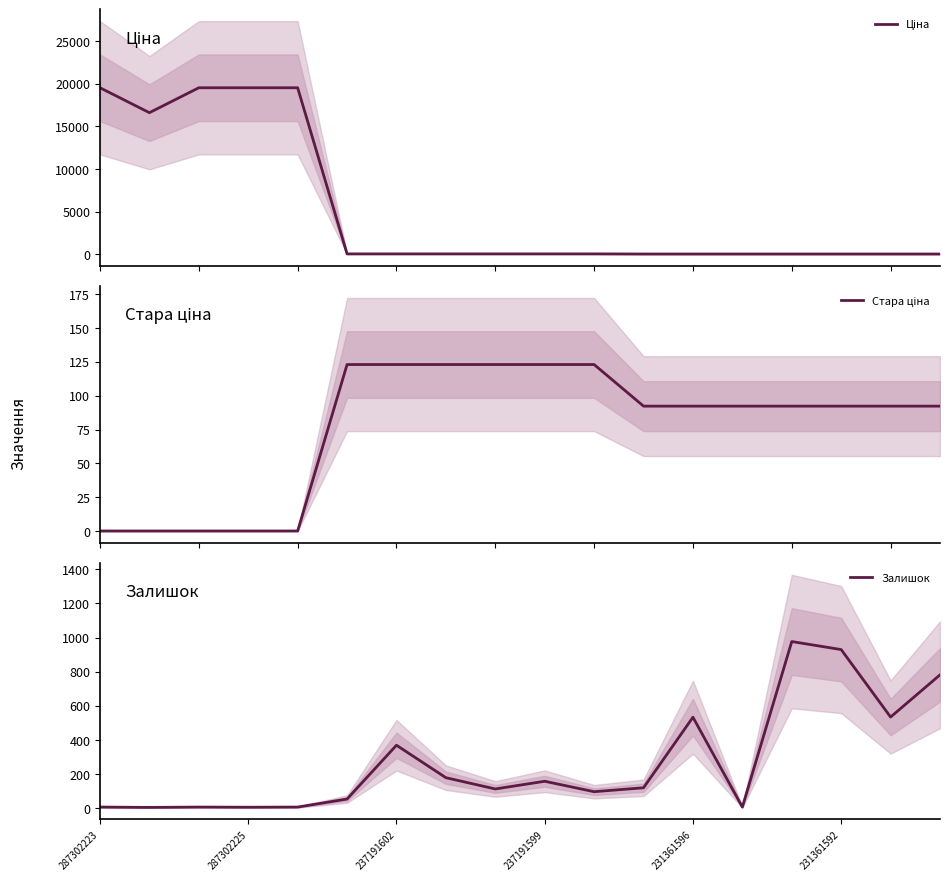

Is it true that Залишок equals 98.0 at 10?

True